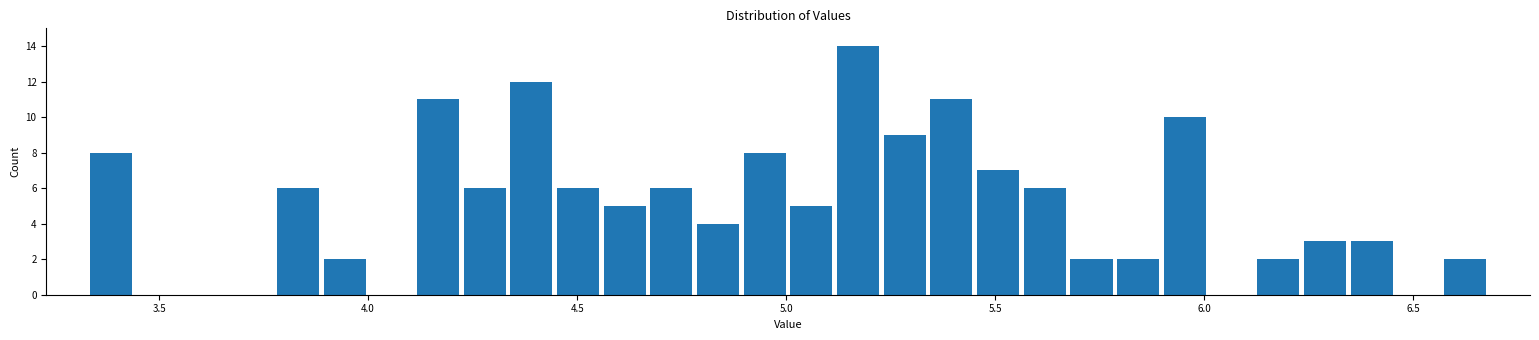

Read against the x-axis, roughly where is the centre of the tallest bar?

5.15